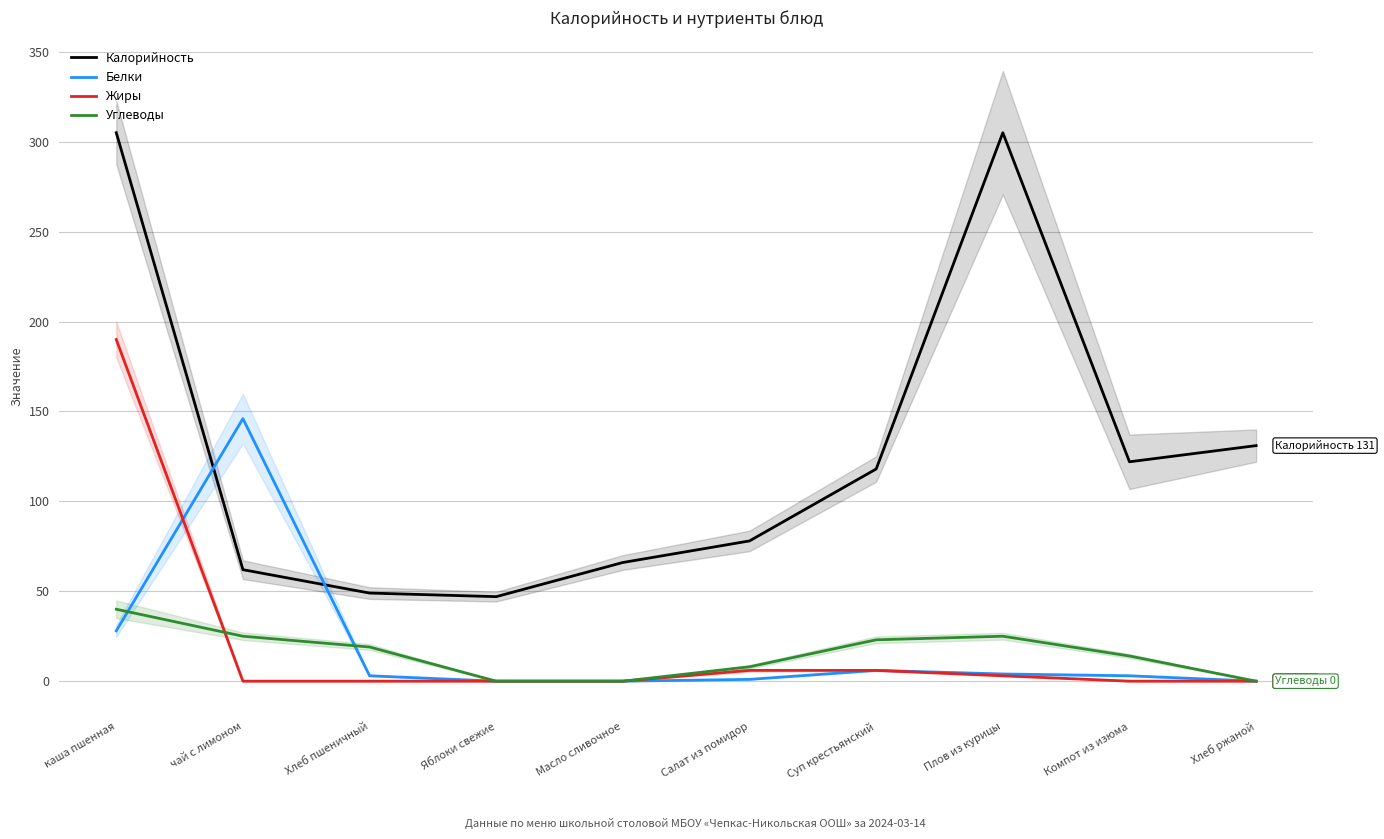

What position from the right is каша пшенная?

10